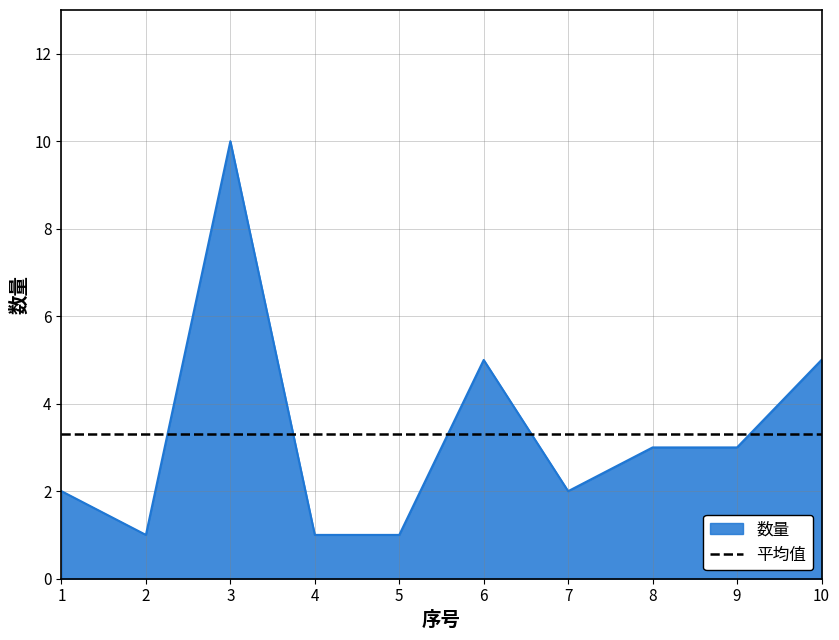

The value at 8 is 3. True or false?

True